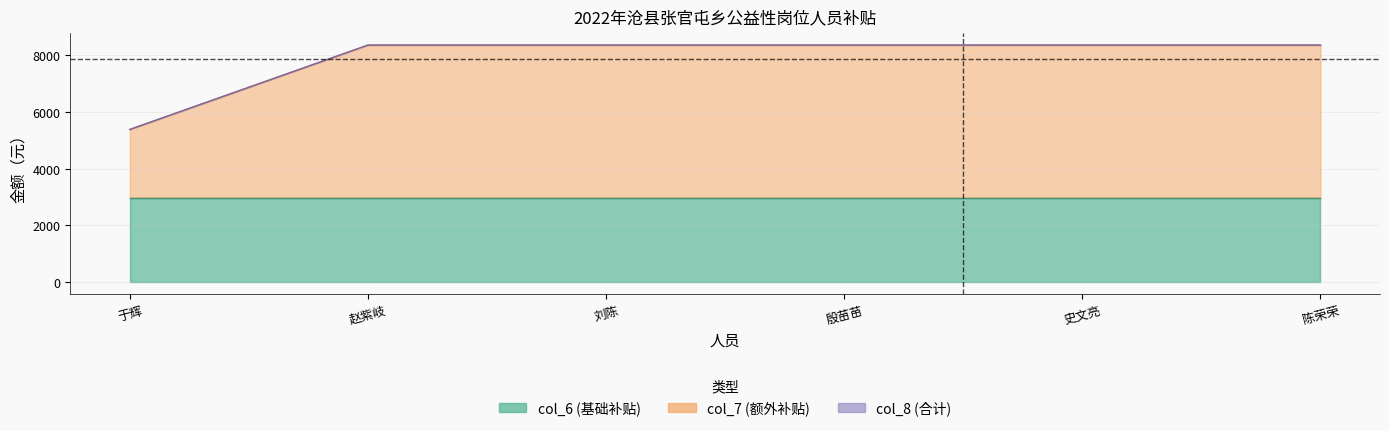

True or false: col_7 and col_8 cross at least once.

False